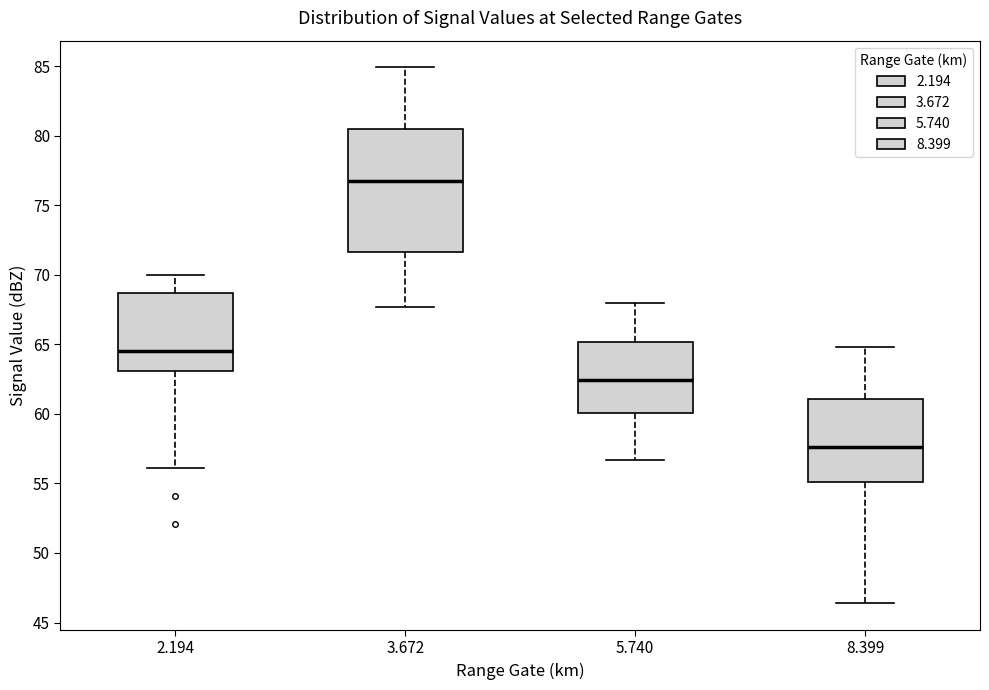

Reading left to right, transcribe this box plot: for each box, give where its median line is, the range the box spans, and where its two whiskers end, as read against the y-axis. The values are not printed on the chart, so give them approximately, as read against the axis.

2.194: median 64.5, box 63.0 to 68.5, whiskers 56.0 to 70.0
3.672: median 77.0, box 71.5 to 80.5, whiskers 67.5 to 85.0
5.740: median 62.5, box 60.0 to 65.0, whiskers 56.5 to 68.0
8.399: median 57.5, box 55.0 to 61.0, whiskers 46.5 to 65.0